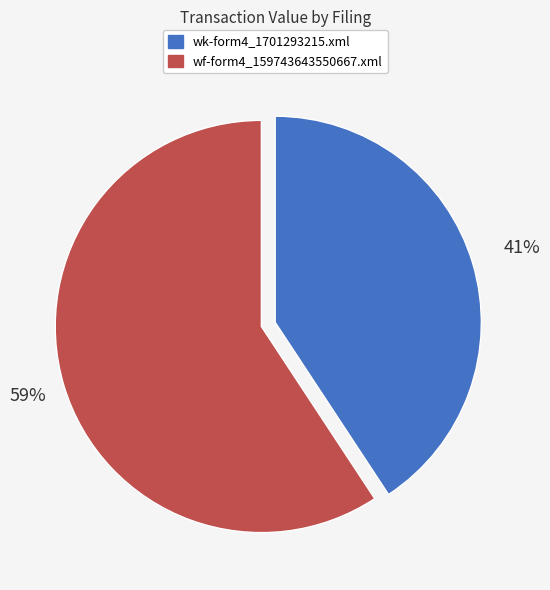

What is the majority slice?

wf-form4_159743643550667.xml